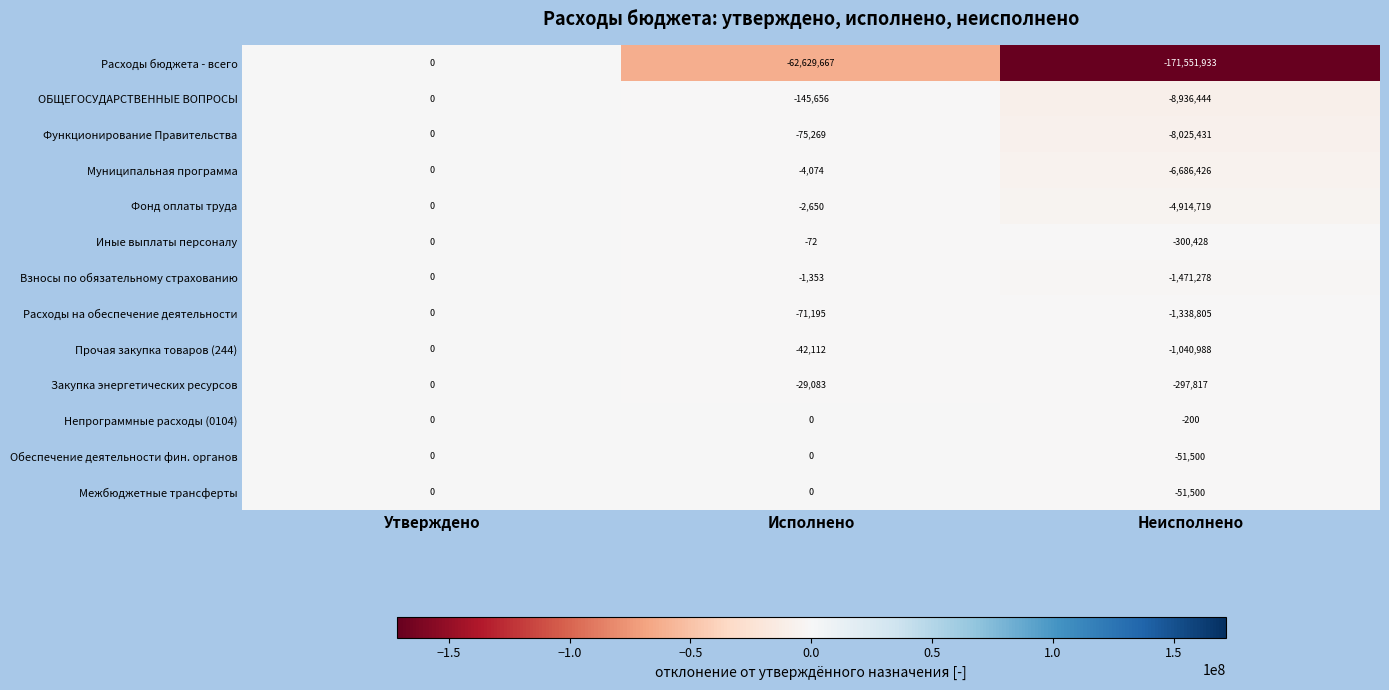

What is the total value across all series at Неисполнено?

-204667469